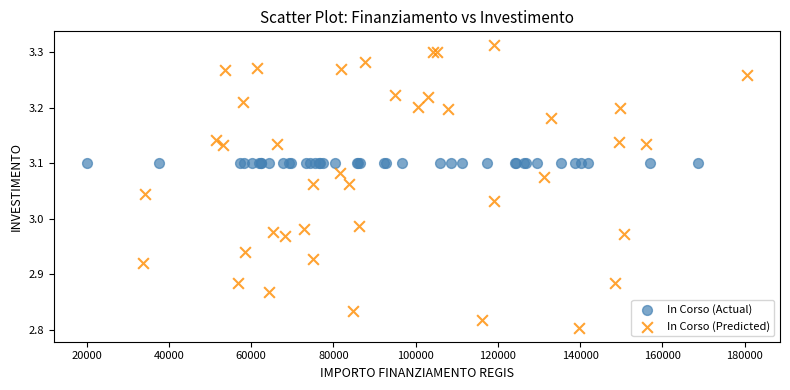

Which series contains the highest Y value?

In Corso (Predicted)